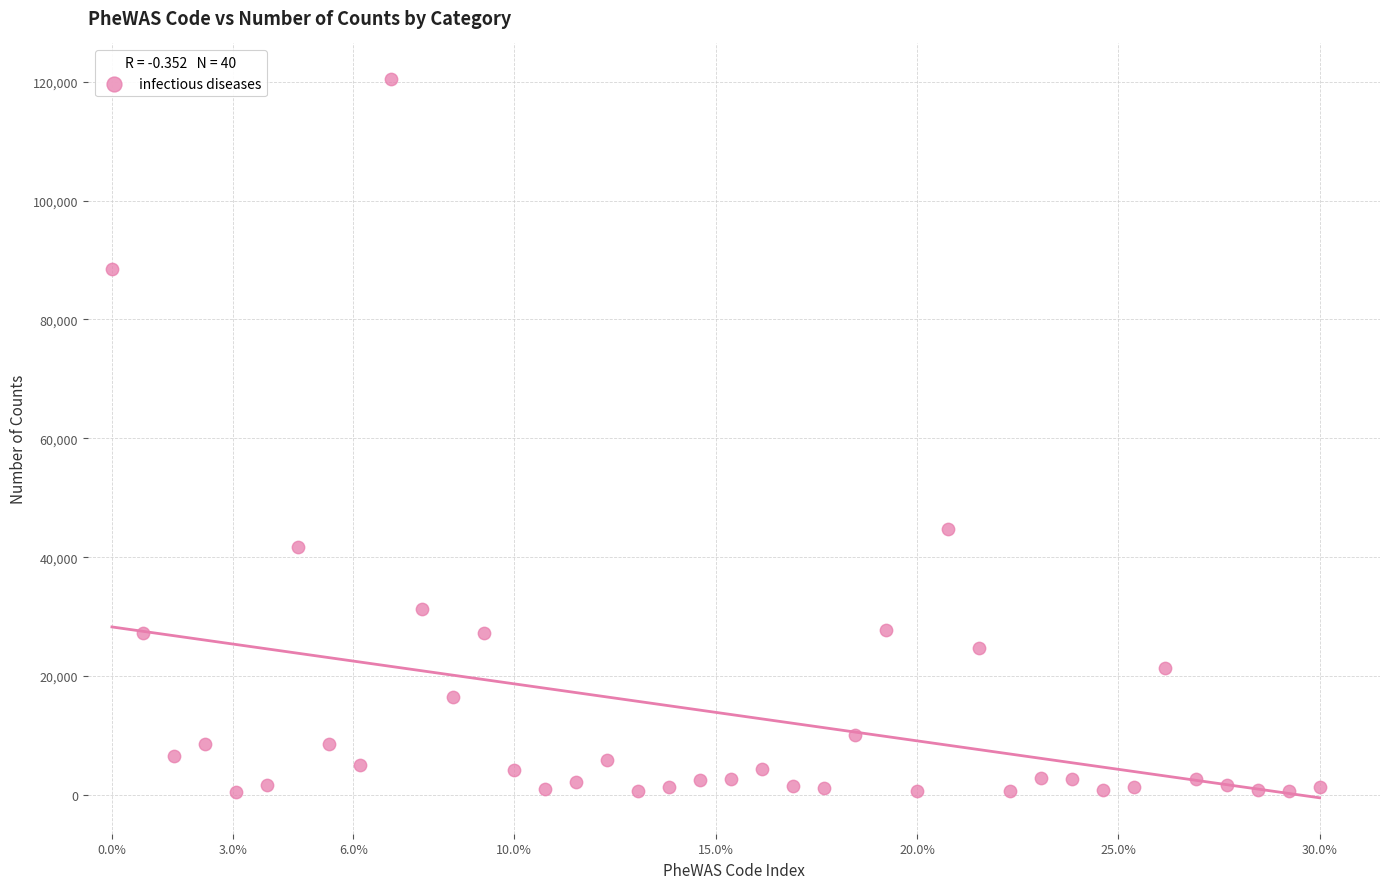

What is the range of Y values (max minus min)?

119827